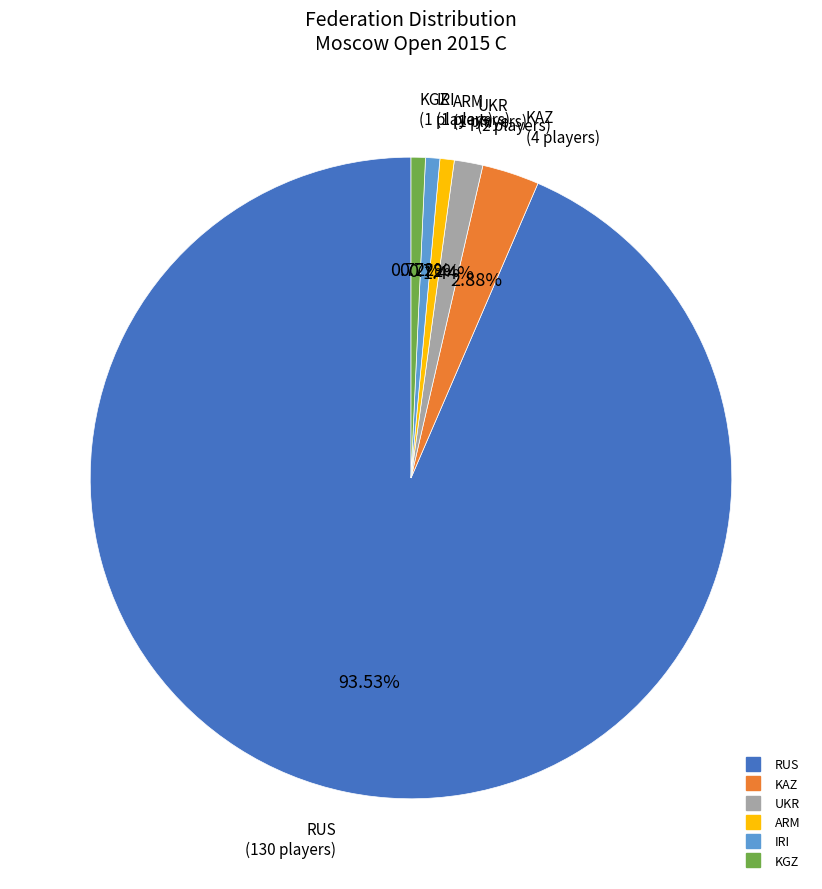

Is there a majority slice in this chart?

Yes